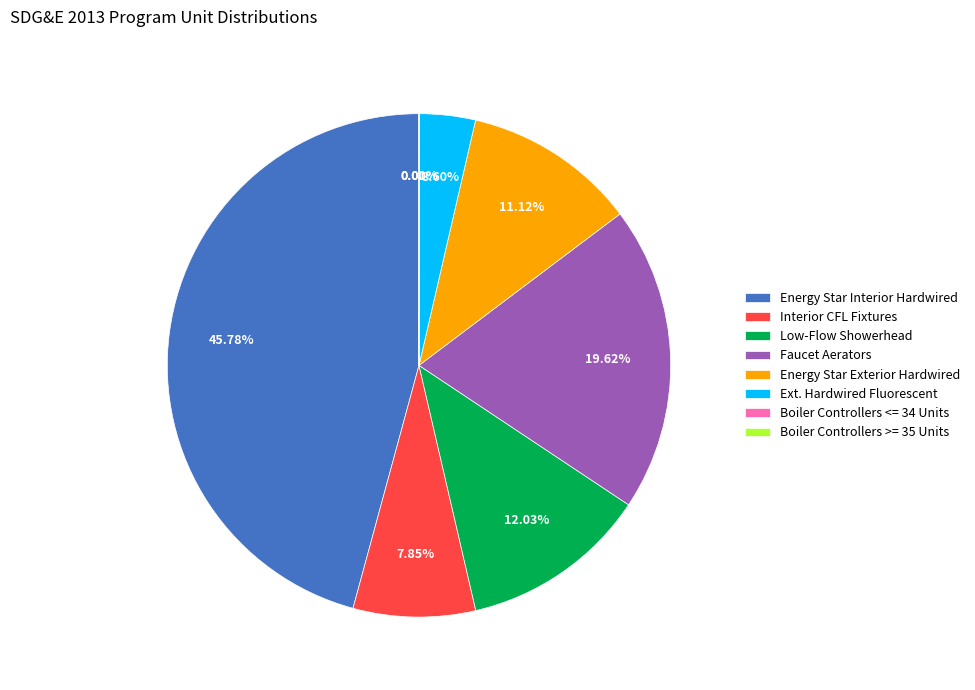

Between Faucet Aerators and Interior CFL Fixtures, which is larger?

Faucet Aerators